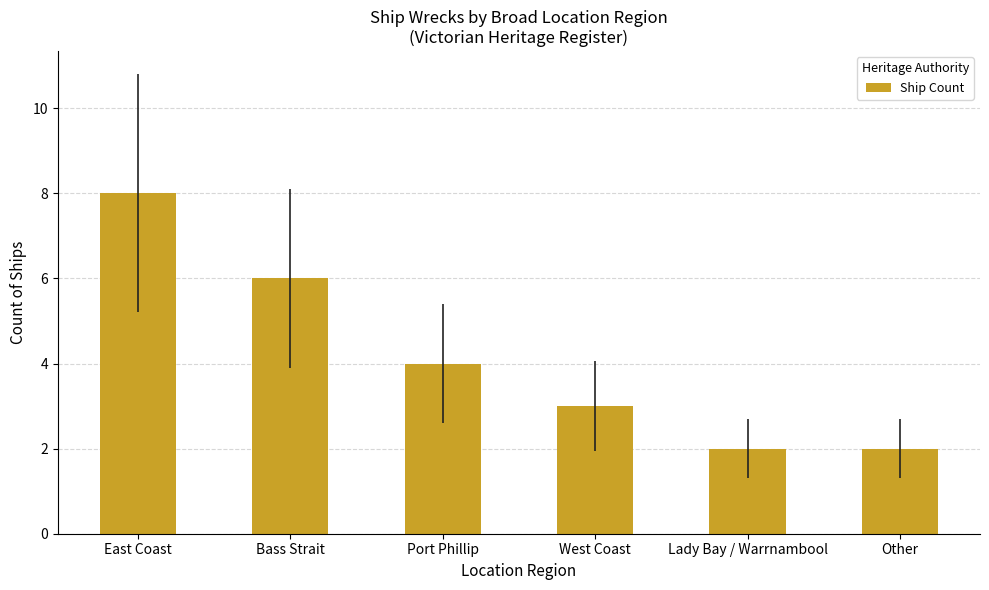

Reading left to right, extract all data points from this chart.

8	6	4	3	2	2